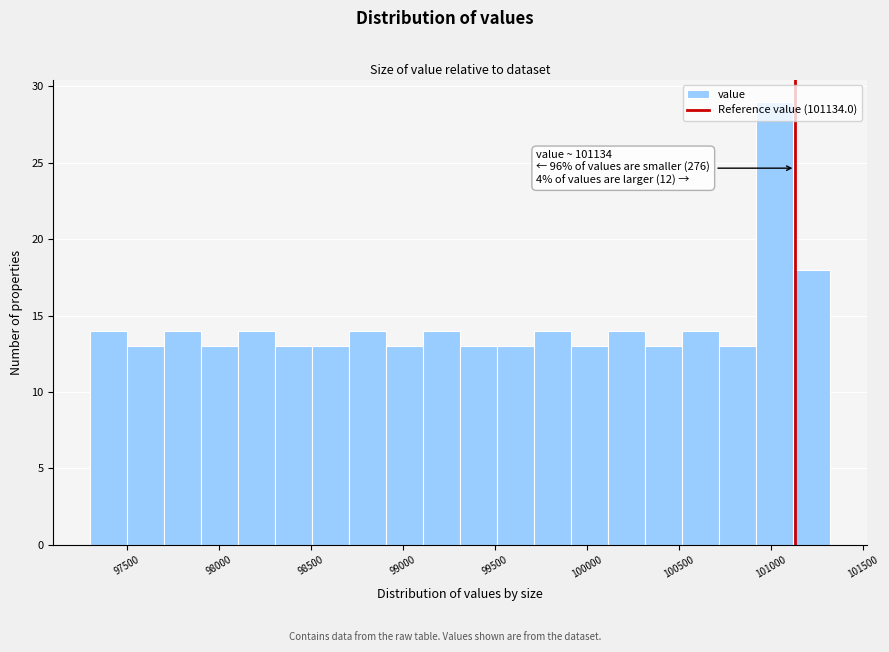

Which range on the x-axis has the tallest bar?

100900 to 101100